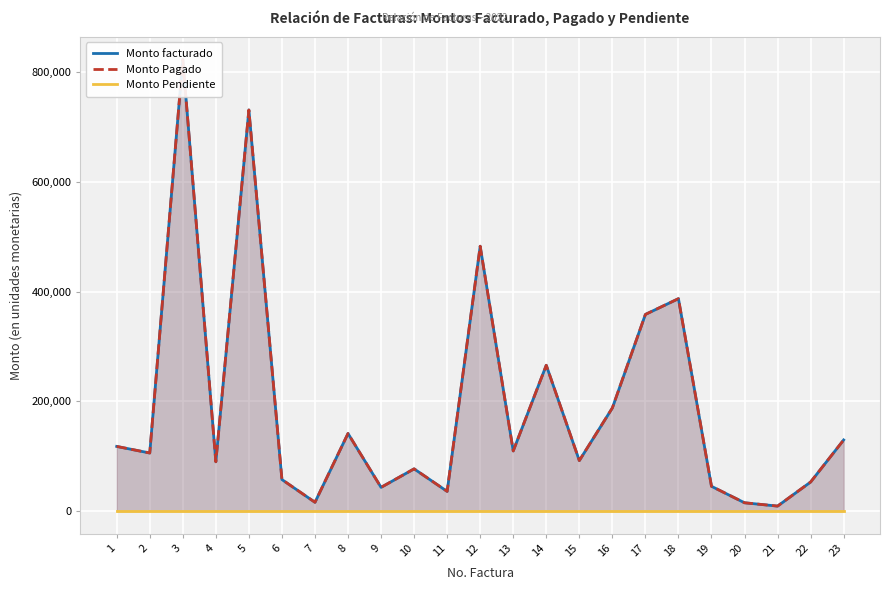

True or false: Monto facturado has more than 2 points higher than both neighbors.

True